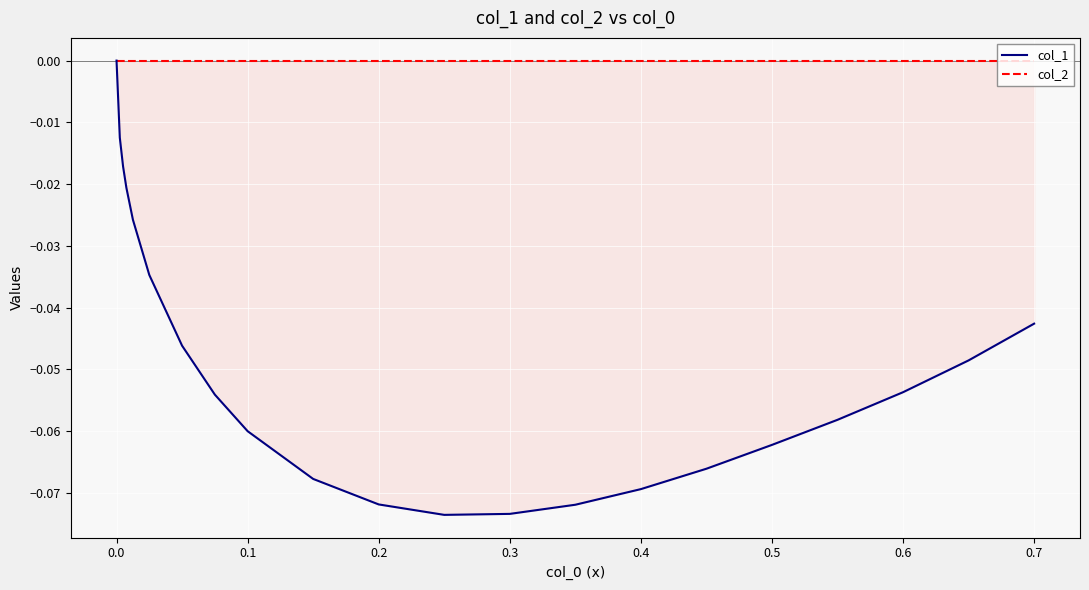

What is the difference between the maximum and minimum values in the col_1 series?

0.1